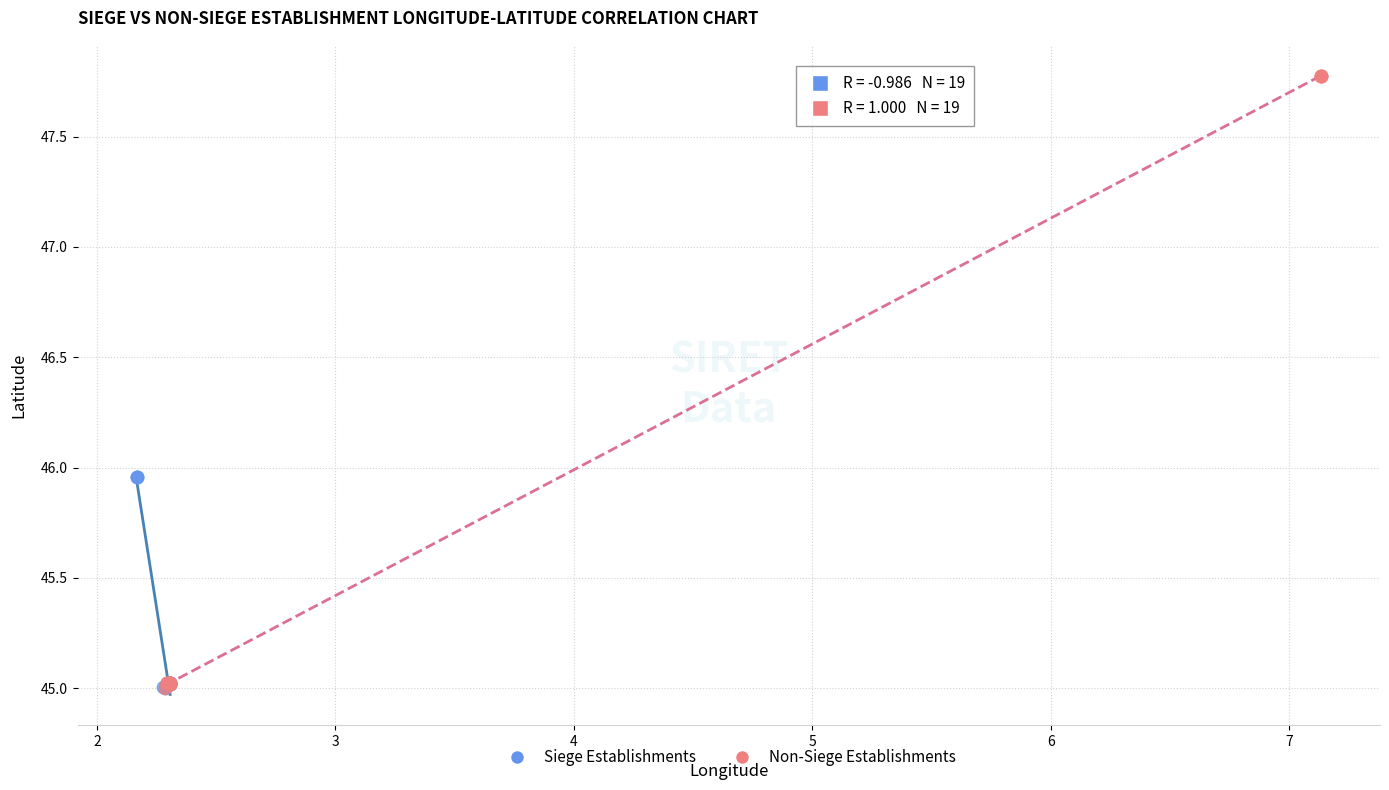

What are all the series names shown in the legend?

Siege Establishments, Non-Siege Establishments